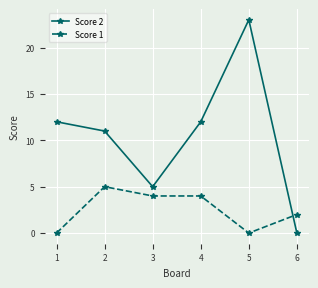

What is the value of the Score 1 point at the 4th from the left?

4